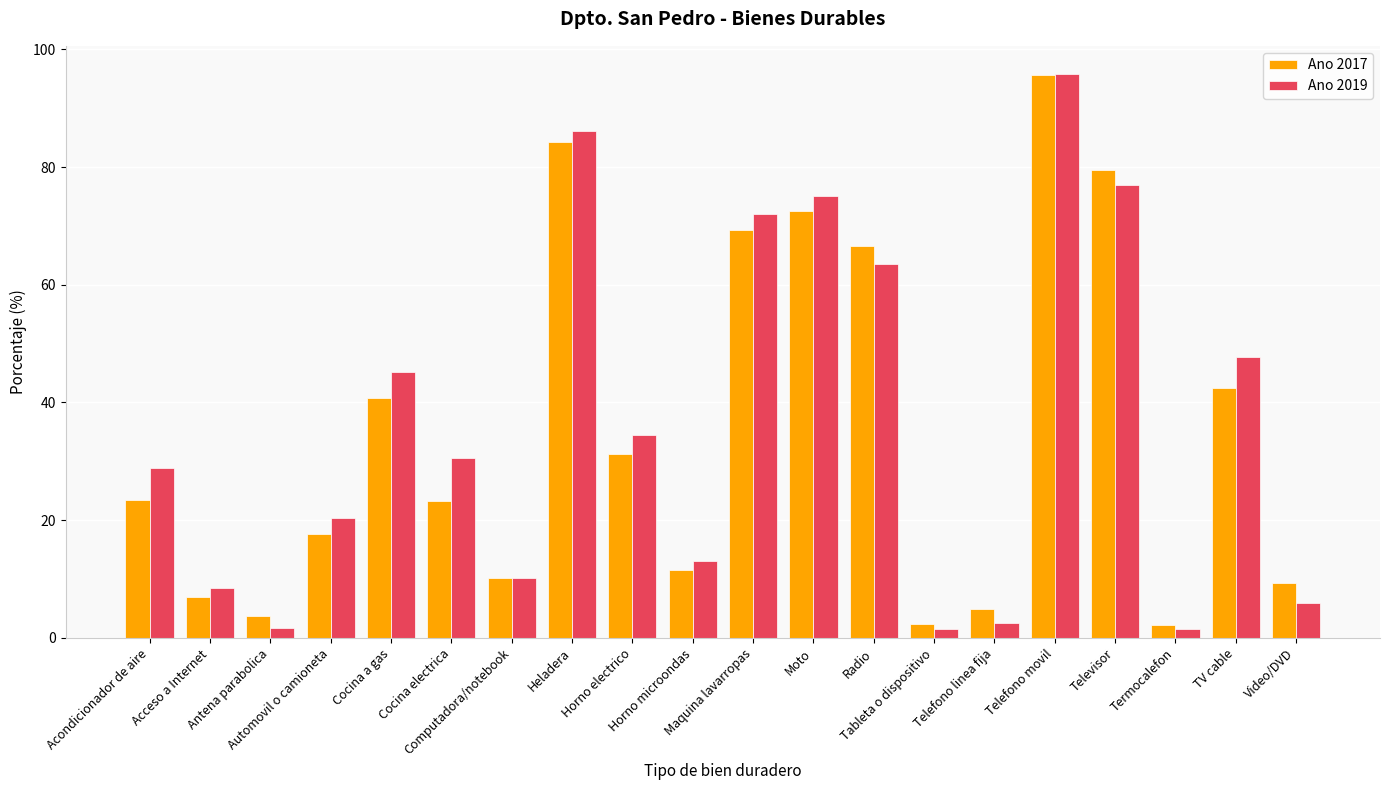

What is the difference between the second highest and minimum values in the Ano 2017 series?

82.0